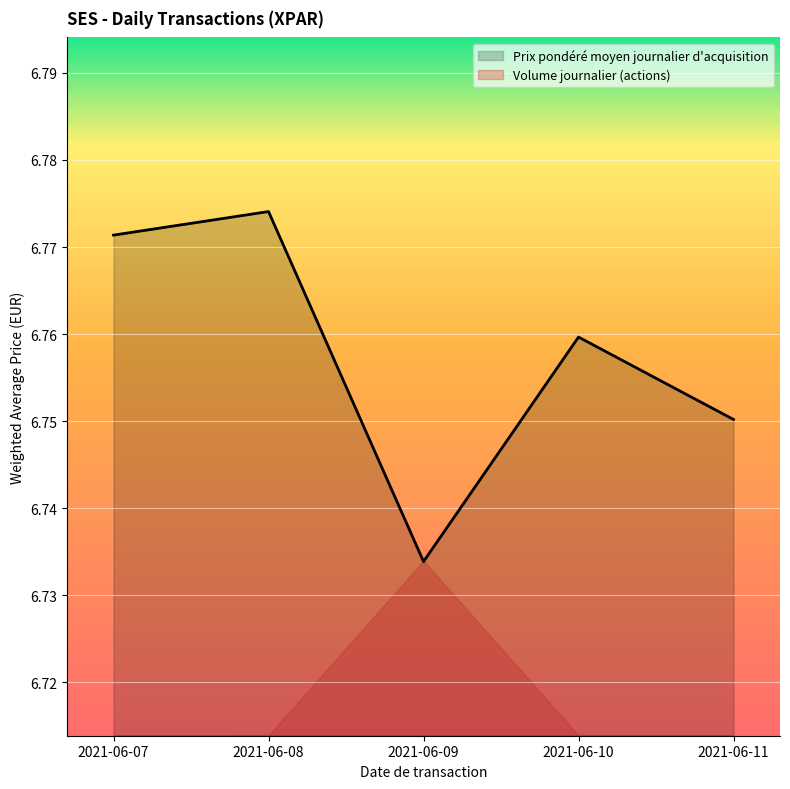

List the labels in order of value, largest first.

2021-06-08, 2021-06-07, 2021-06-10, 2021-06-11, 2021-06-09